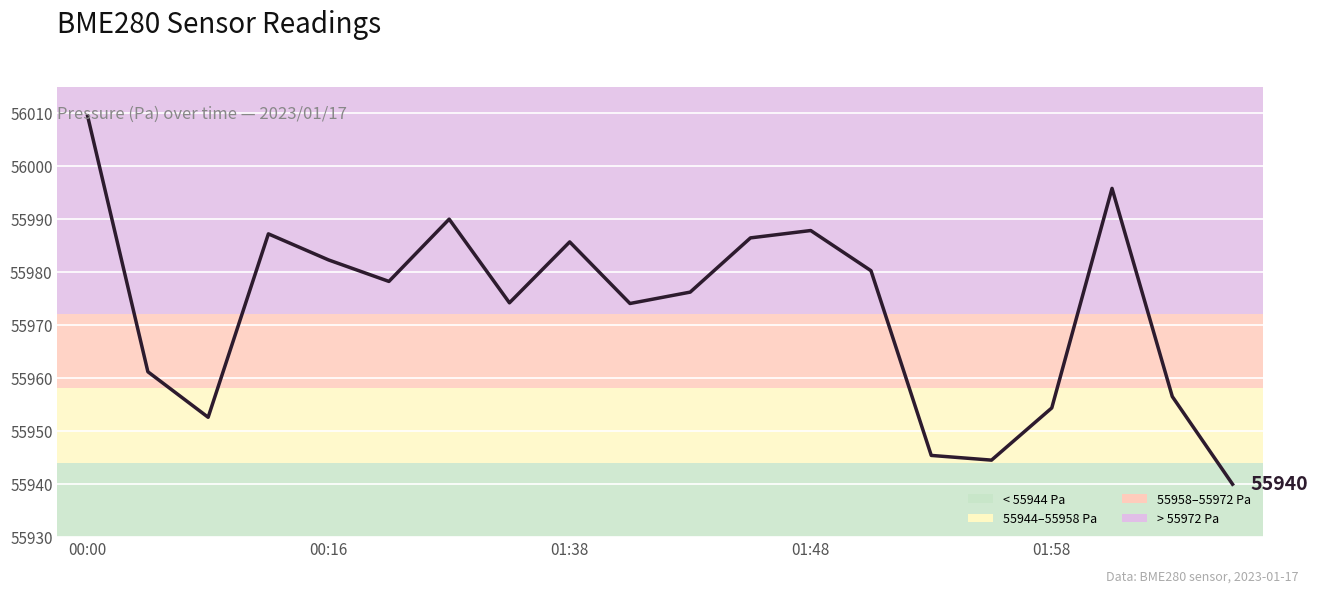

What is the smallest value displayed?

55939.9